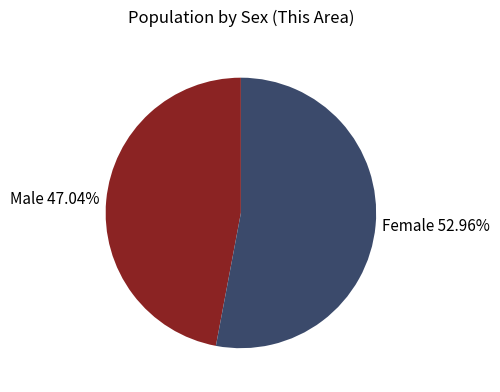

Which category accounts for the majority?

Female 52.96%